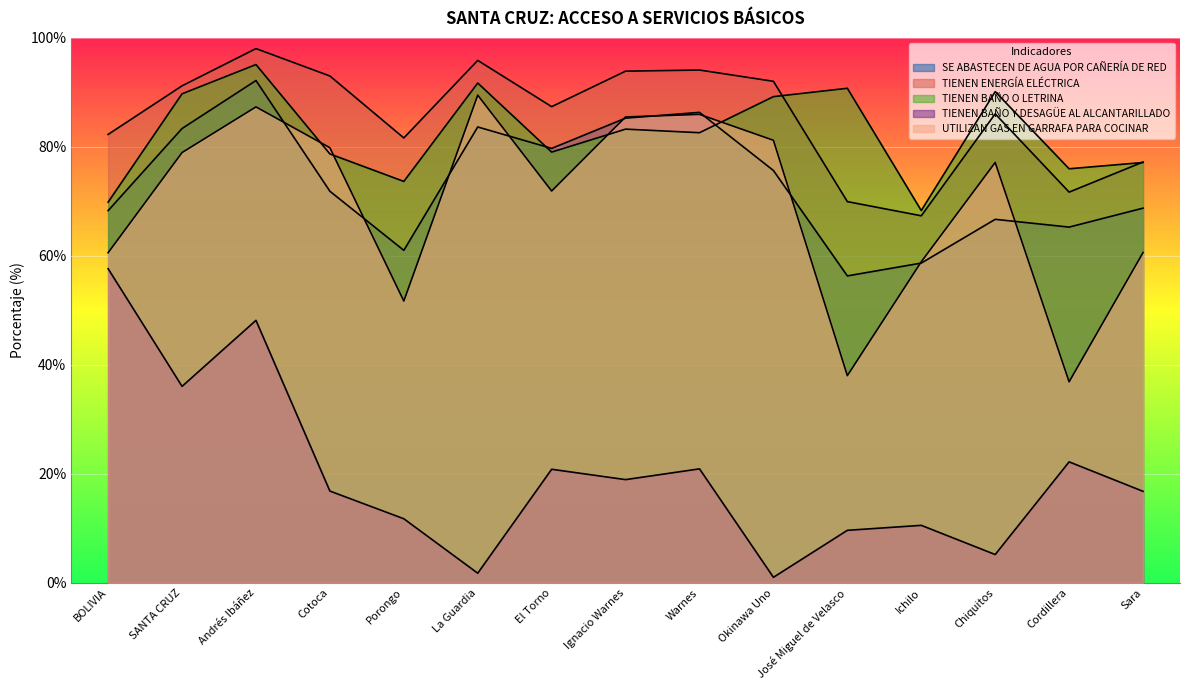

Which series has the widest spread of values?

TIENEN BAÑO Y DESAGÜE AL ALCANTARILLADO